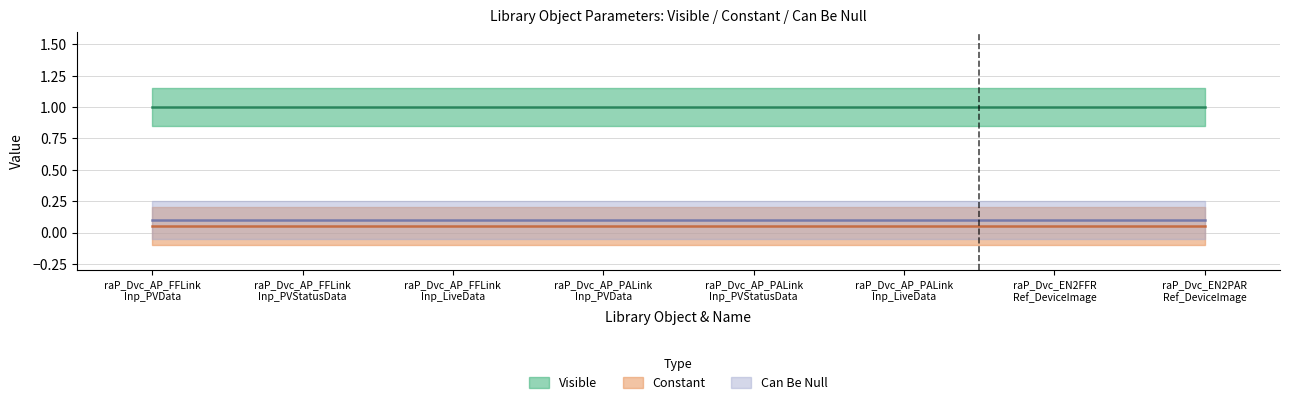

What is the label of the 4th point from the left?

raP_Dvc_AP_PALink
Inp_PVData